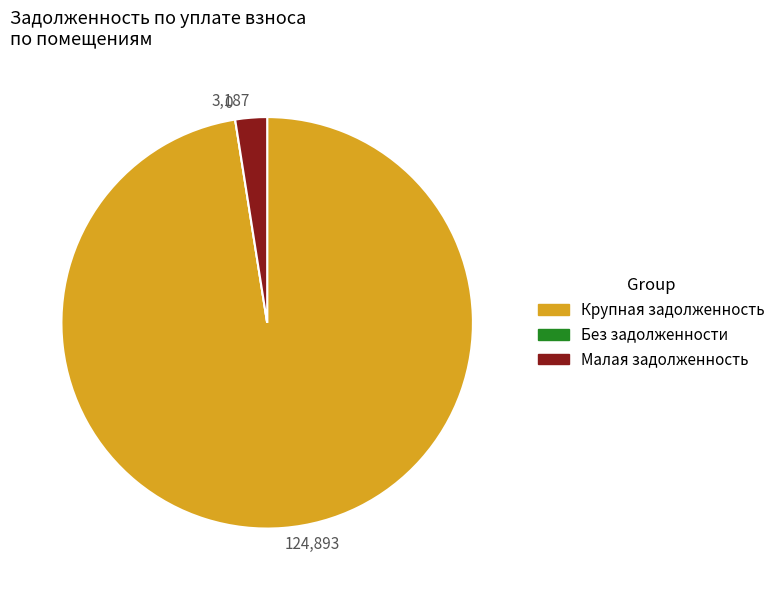

Is there a majority slice in this chart?

Yes